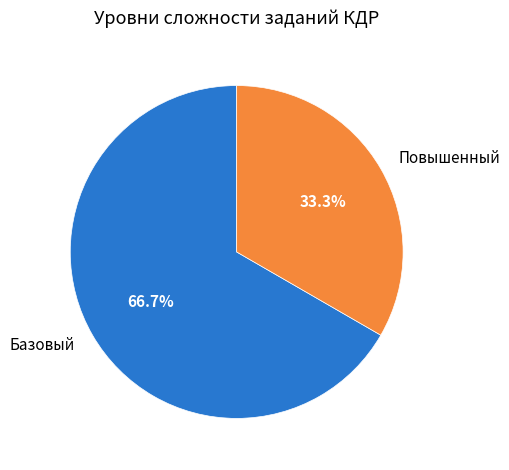

Count the number of slices in the pie.

2